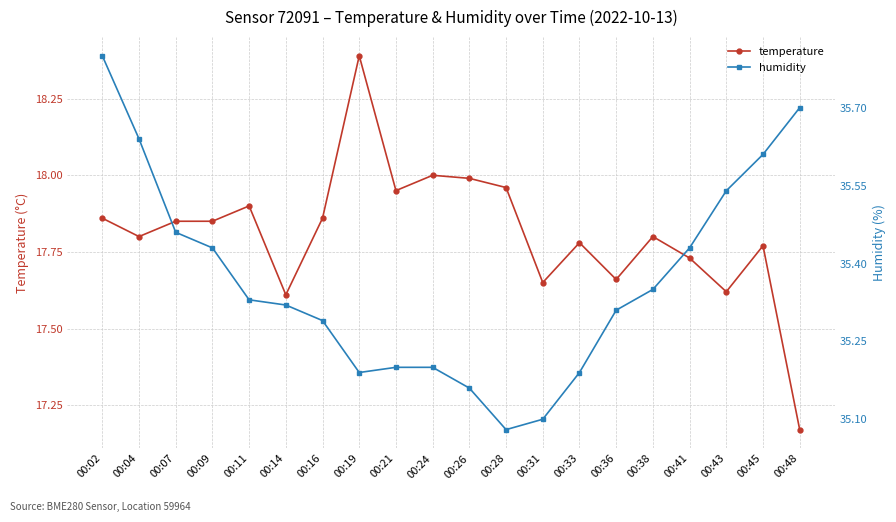

List the labels in order of humidity value, largest first.

00:02, 00:48, 00:04, 00:45, 00:43, 00:07, 00:09, 00:41, 00:38, 00:11, 00:14, 00:36, 00:16, 00:21, 00:24, 00:19, 00:33, 00:26, 00:31, 00:28